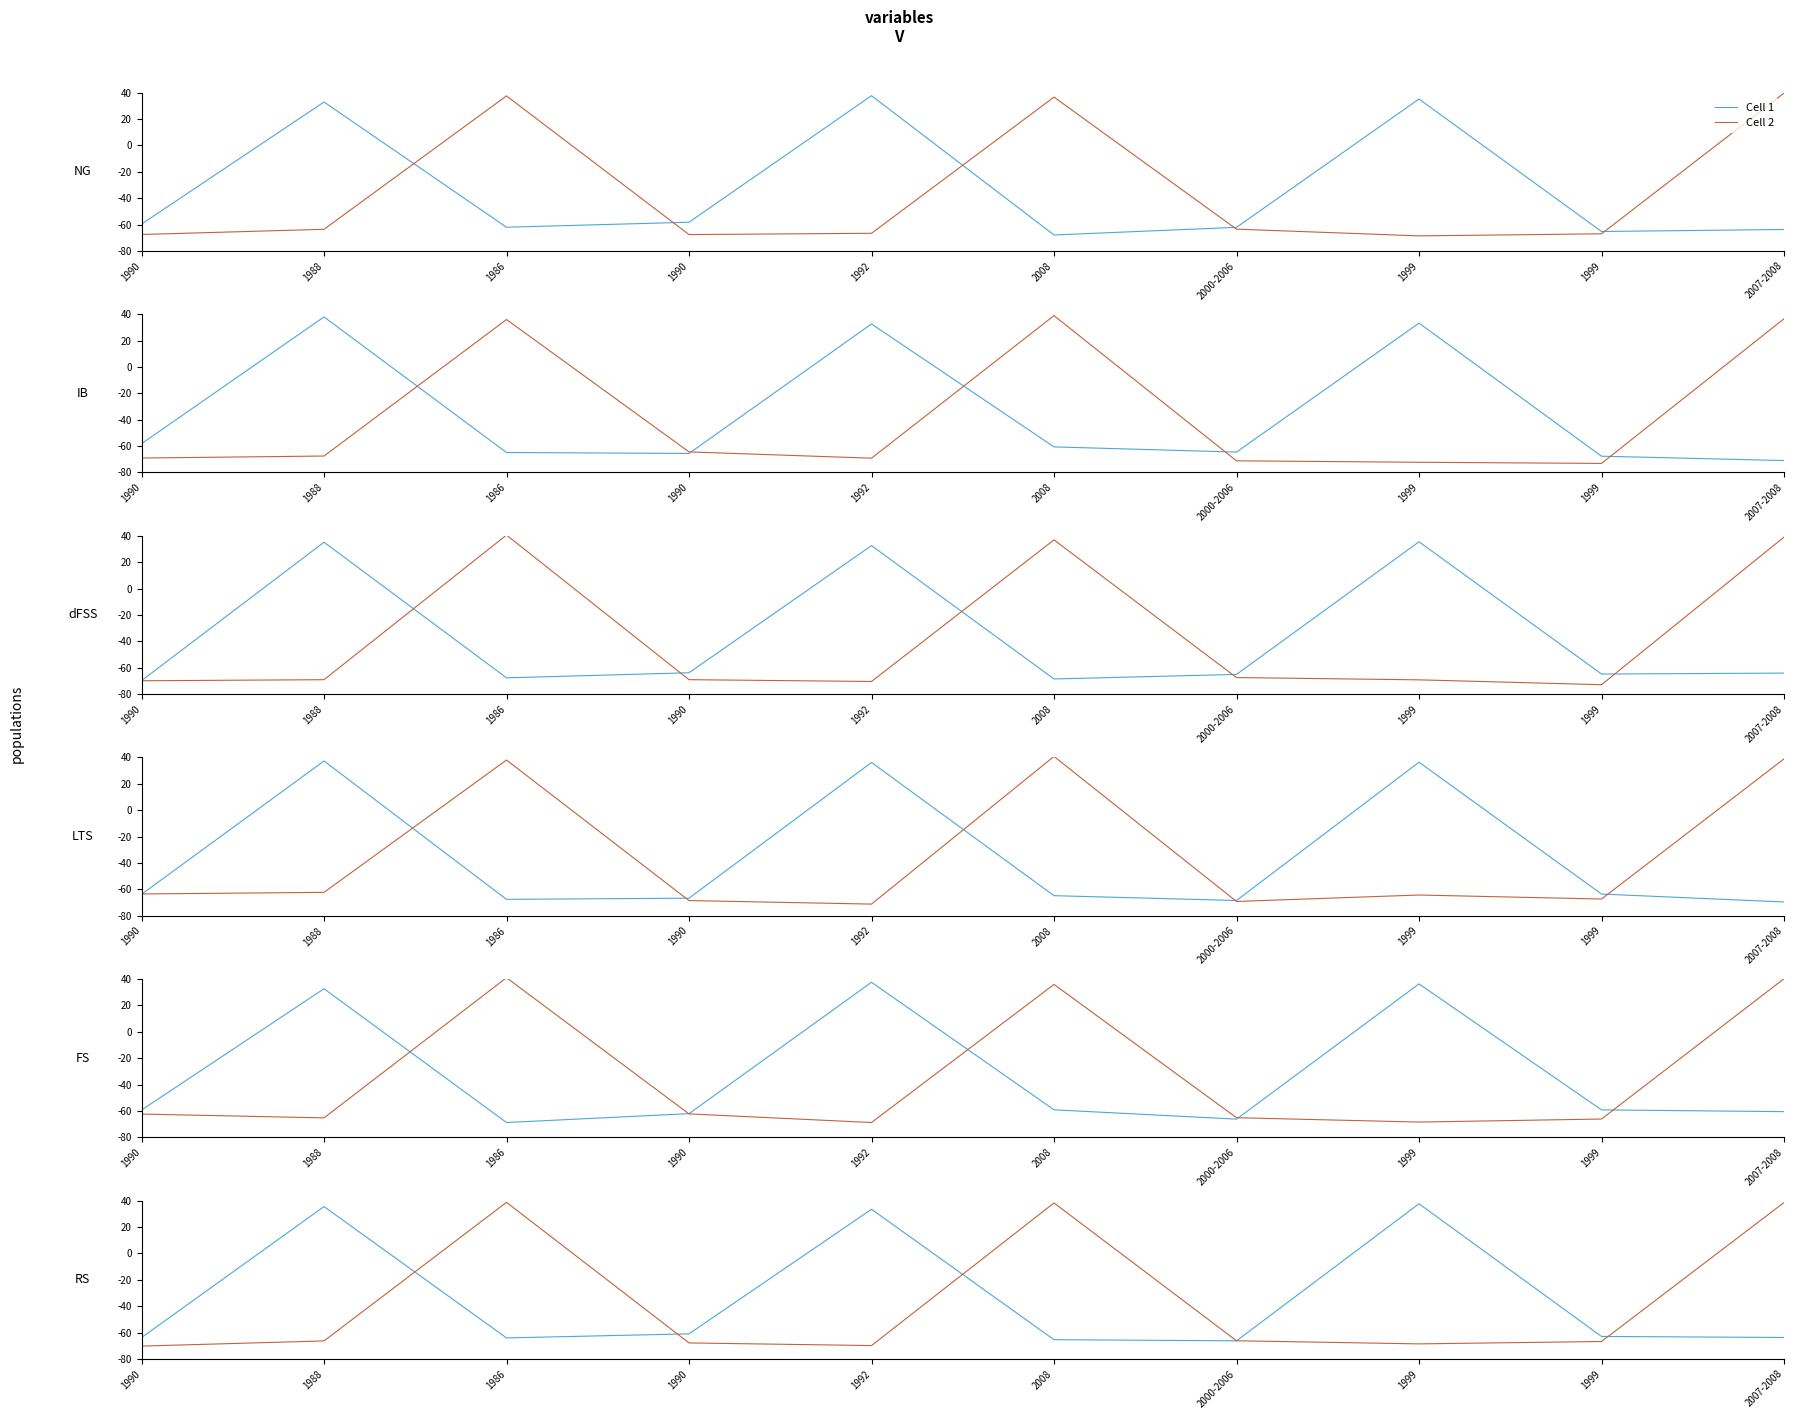

What is the difference between the highest and lowest values at 1990?

6.4